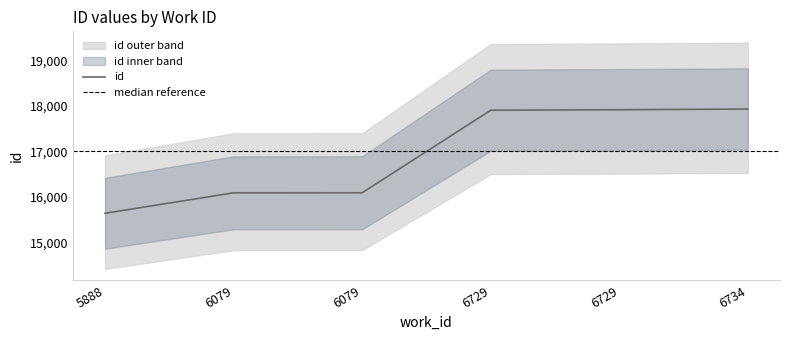

At which label is the value closest to 16786?

6079